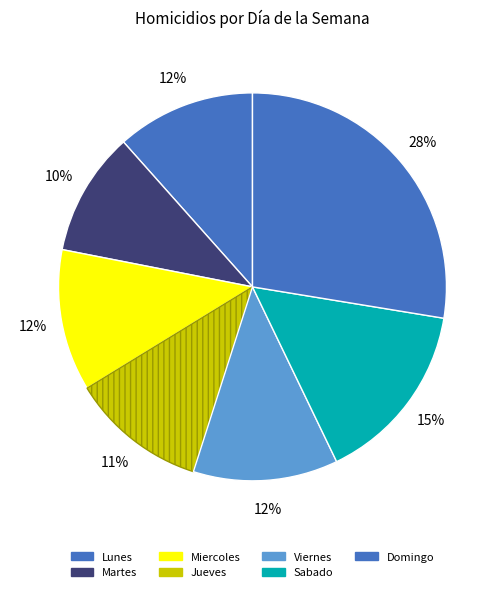

How many slices are in this pie chart?

7